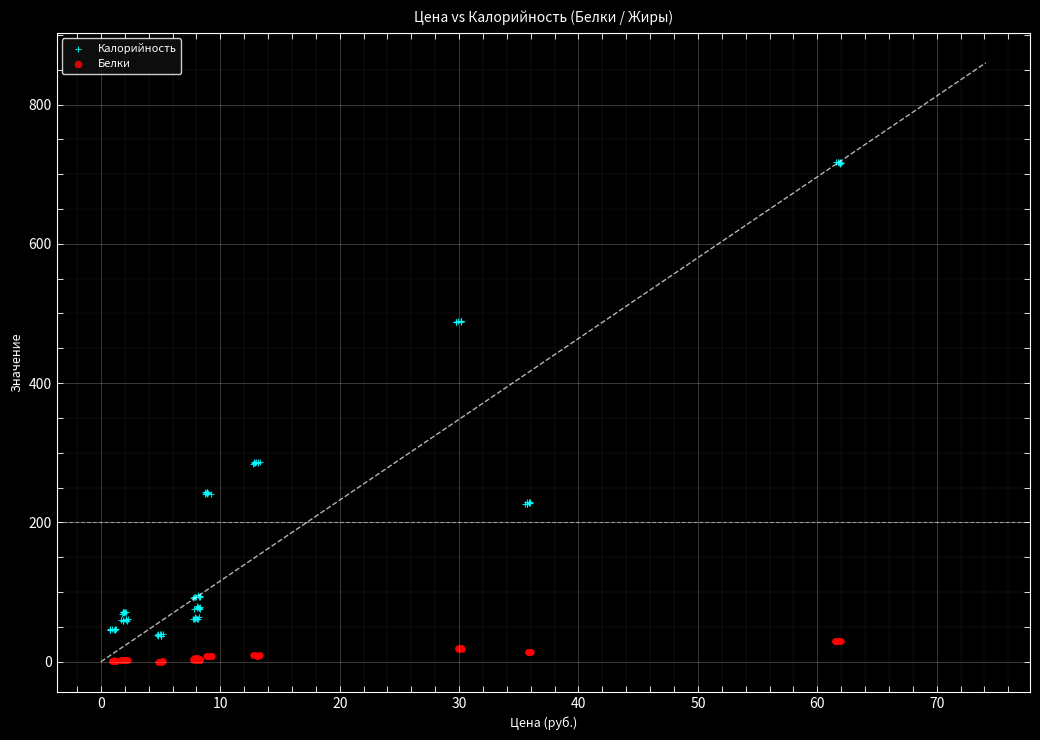

Which series reaches the maximum Y coordinate?

Калорийность